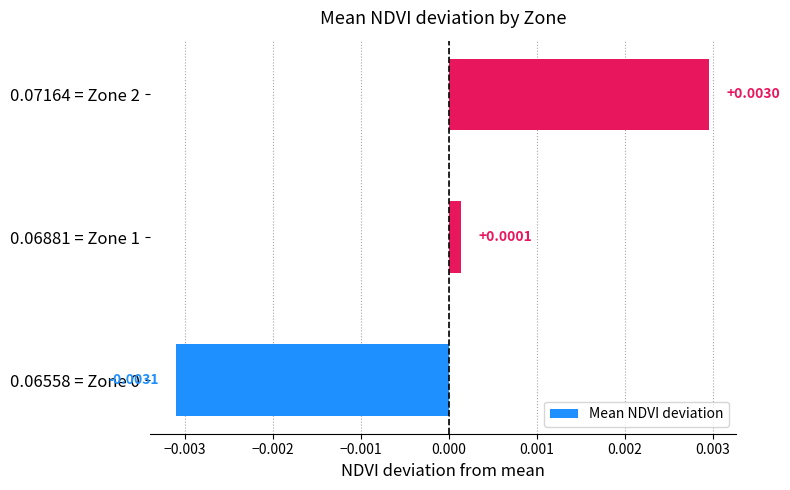

Which has a higher value, 0.06558 = Zone 0 or 0.07164 = Zone 2?

0.07164 = Zone 2